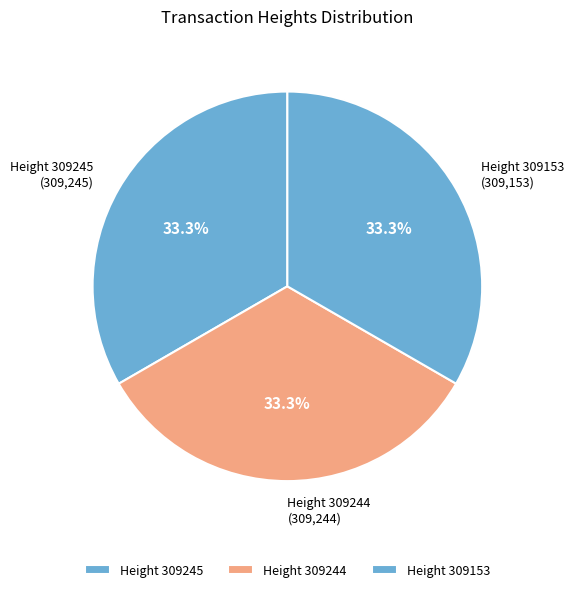

How many segments does this pie chart have?

3